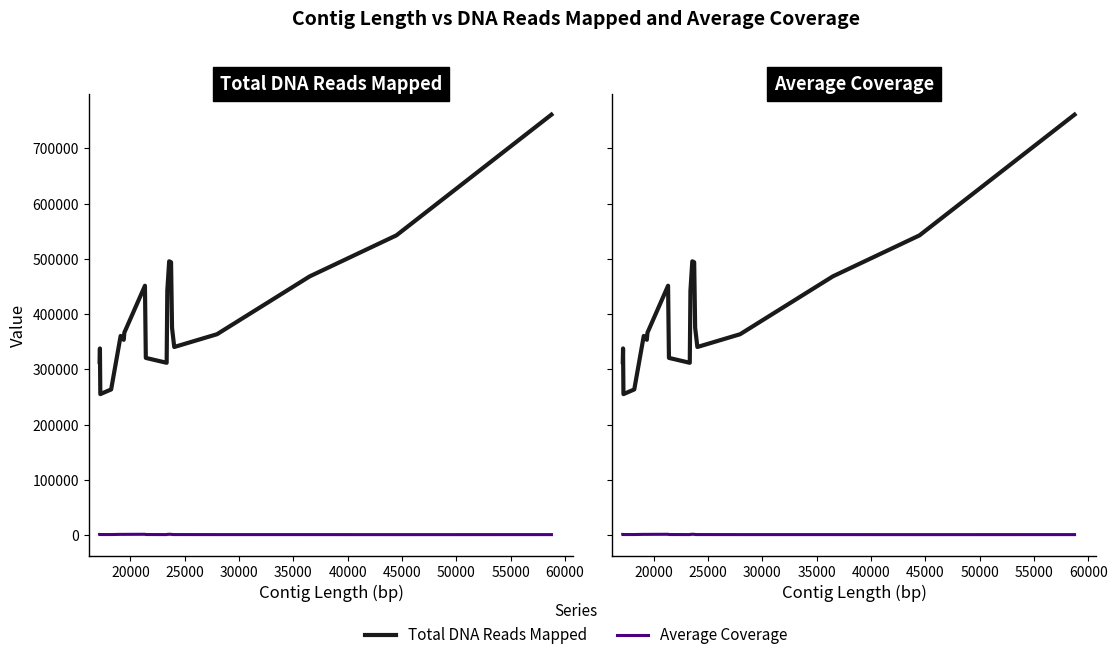

True or false: Total DNA Reads Mapped and Average Coverage cross at least once.

False